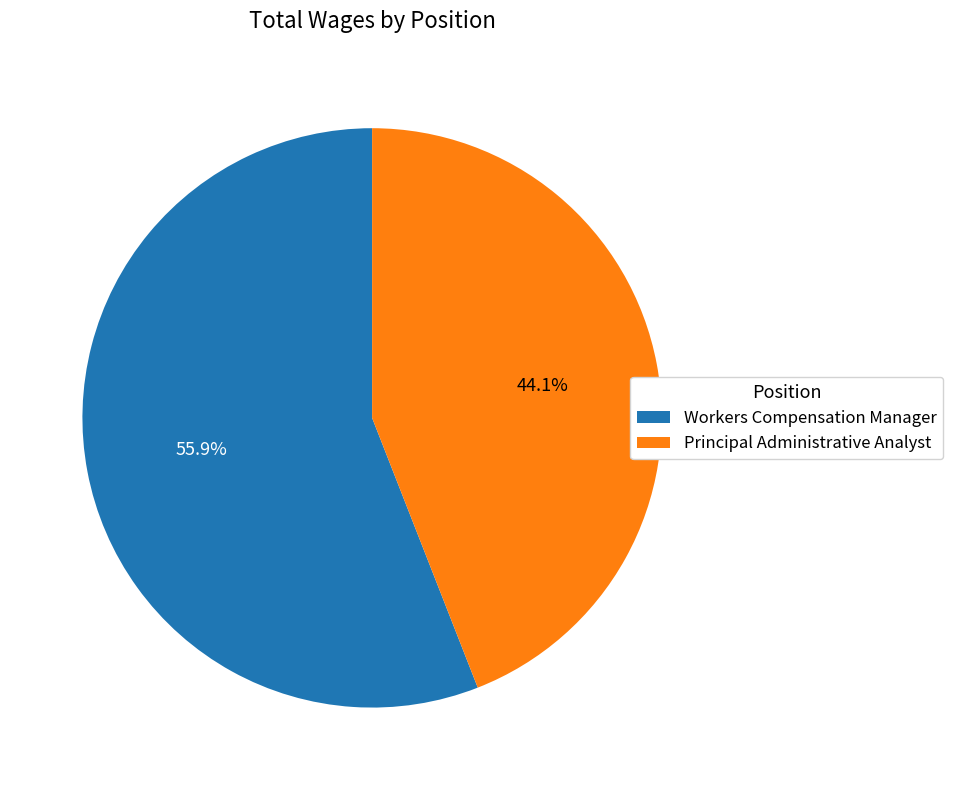

True or false: Principal Administrative Analyst accounts for 38% of the total.

False